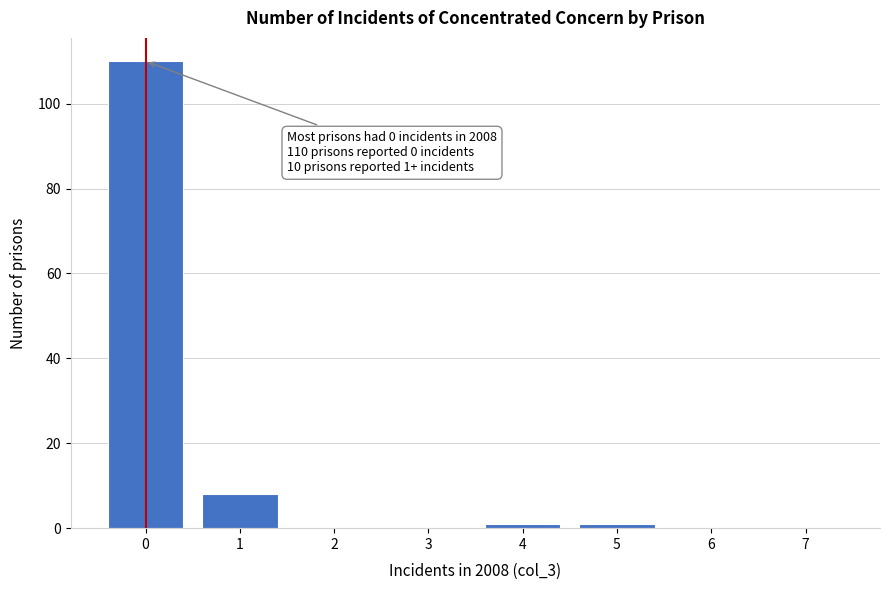

Reading right to left, list all the values displayed in this chart.

7=0	6=0	5=1	4=1	3=0	2=0	1=8	0=110